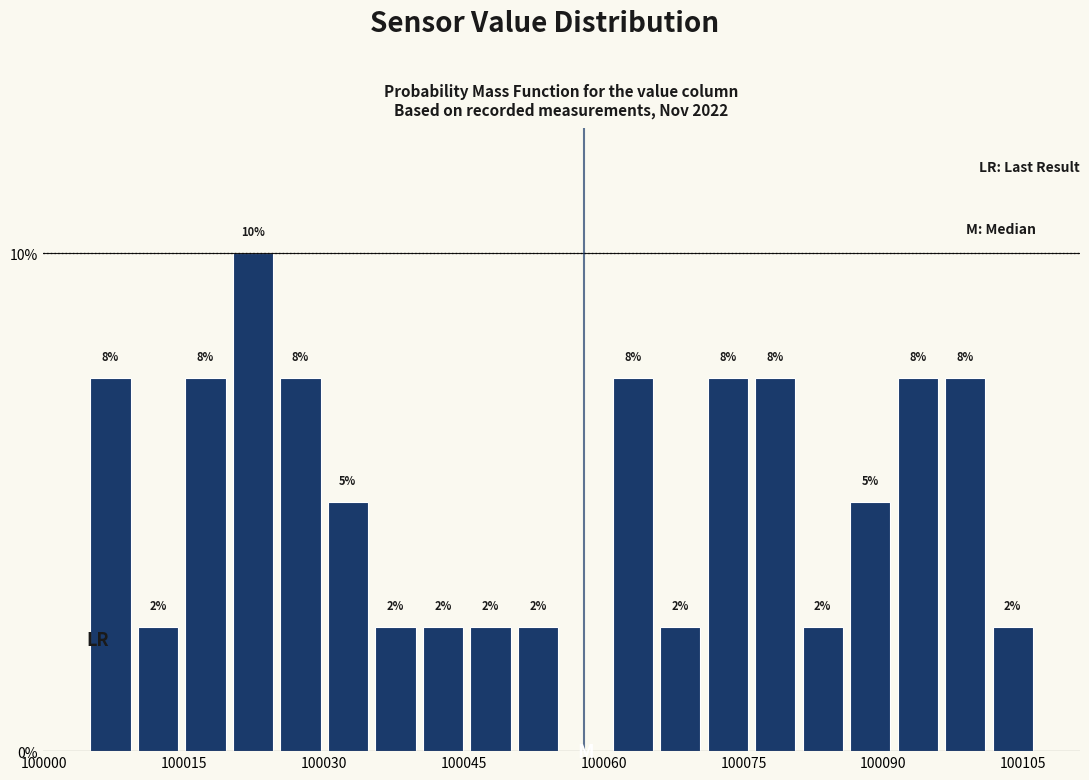

Around what value on the x-axis is the tallest bar? Give the approximate position of its centre, as read against the axis.

100022